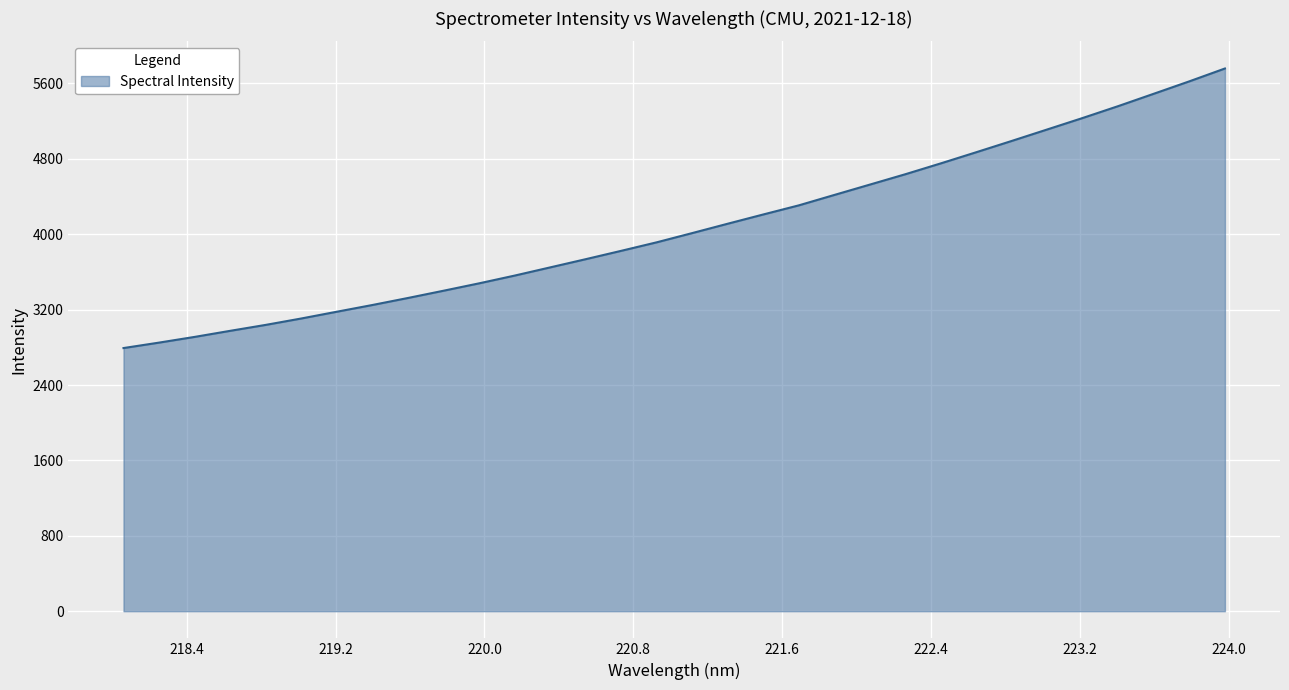

True or false: there are more than 0 points higher than both neighbors.

False